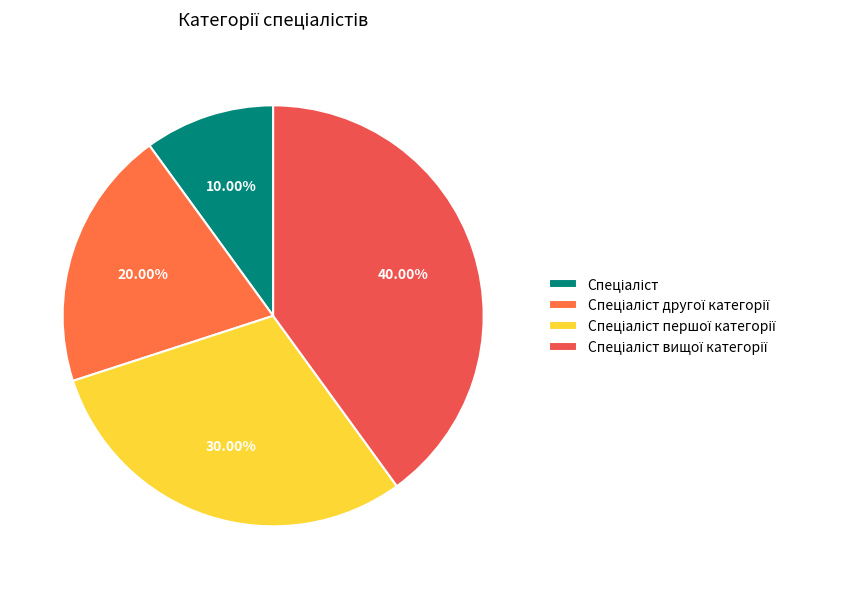

To the nearest percent, what is the average slice percentage?

25%